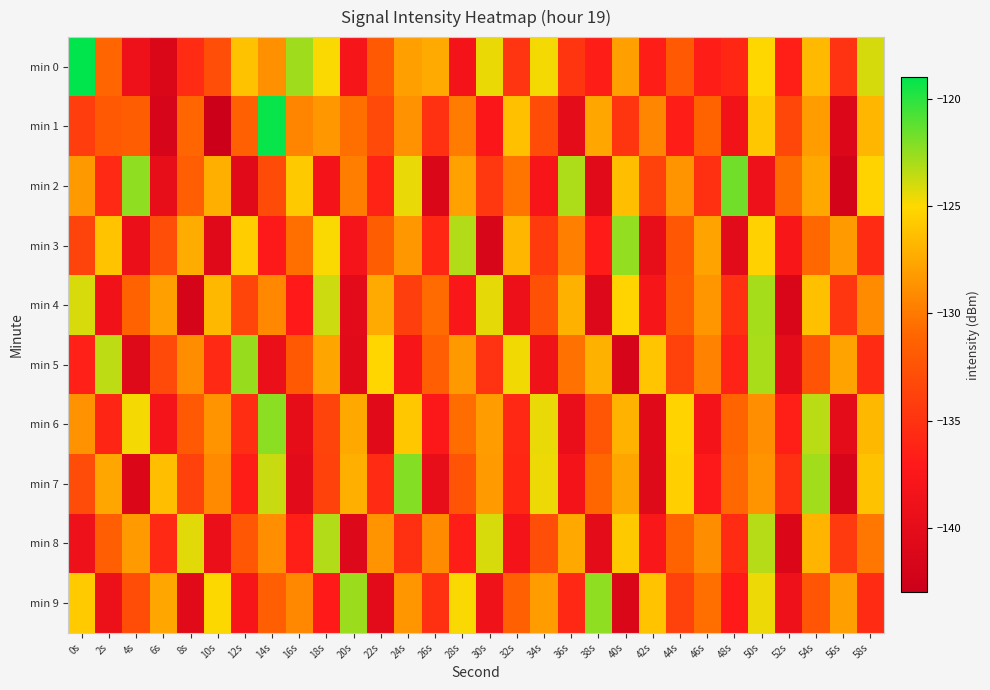

What is the total value across all series at 58s?

-1294.7